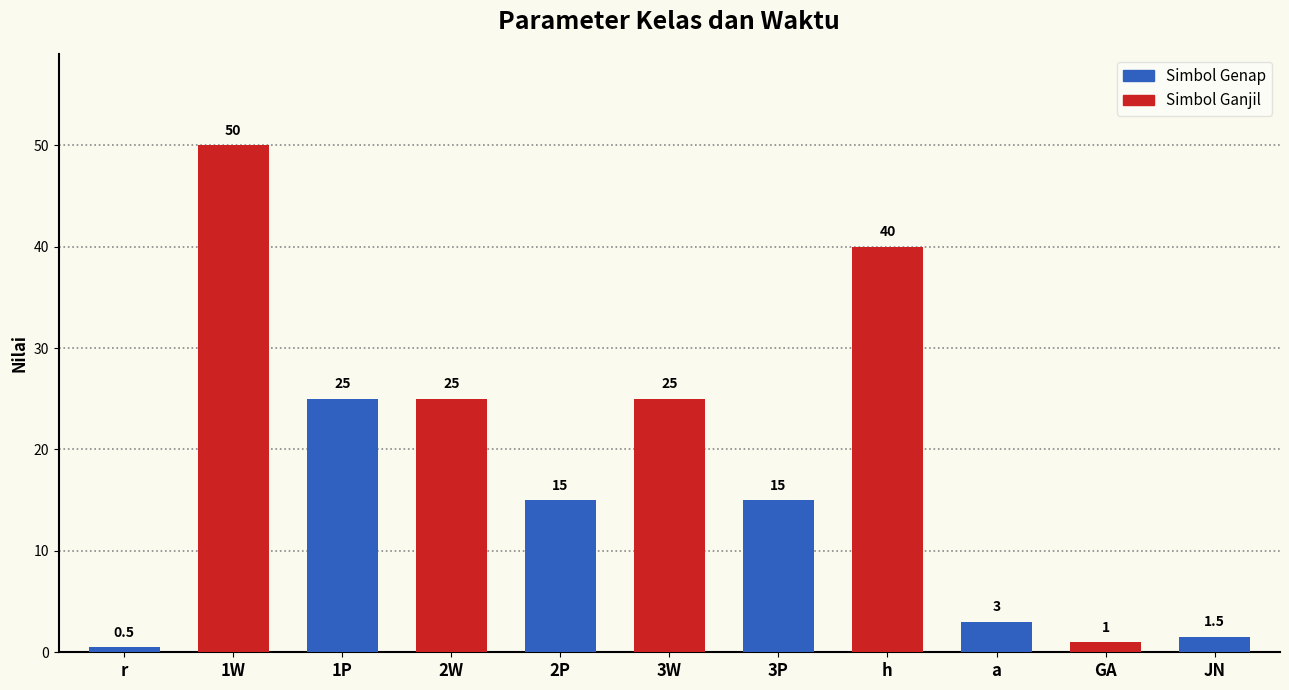

What is the difference between the maximum and minimum values?

49.5